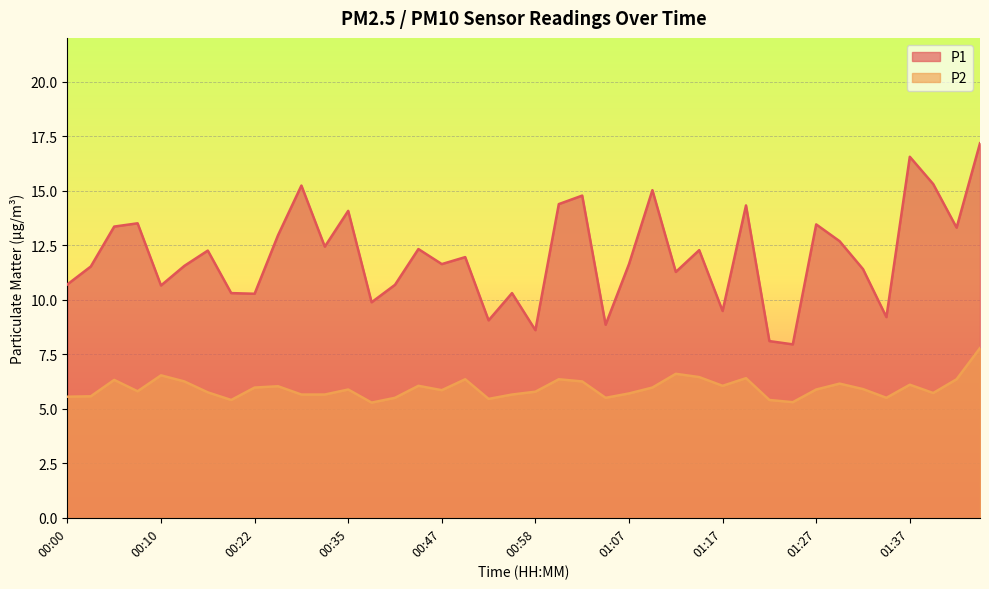

In P2, how many points are higher than both neighbors (excluding endpoints)?

11